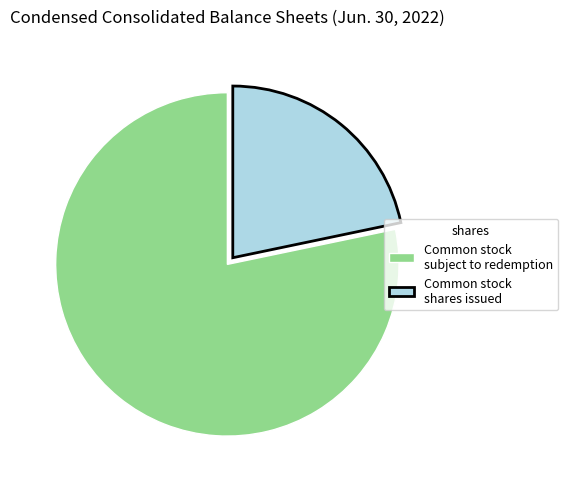

Which category has the biggest portion of the pie?

Common stock subject to redemption